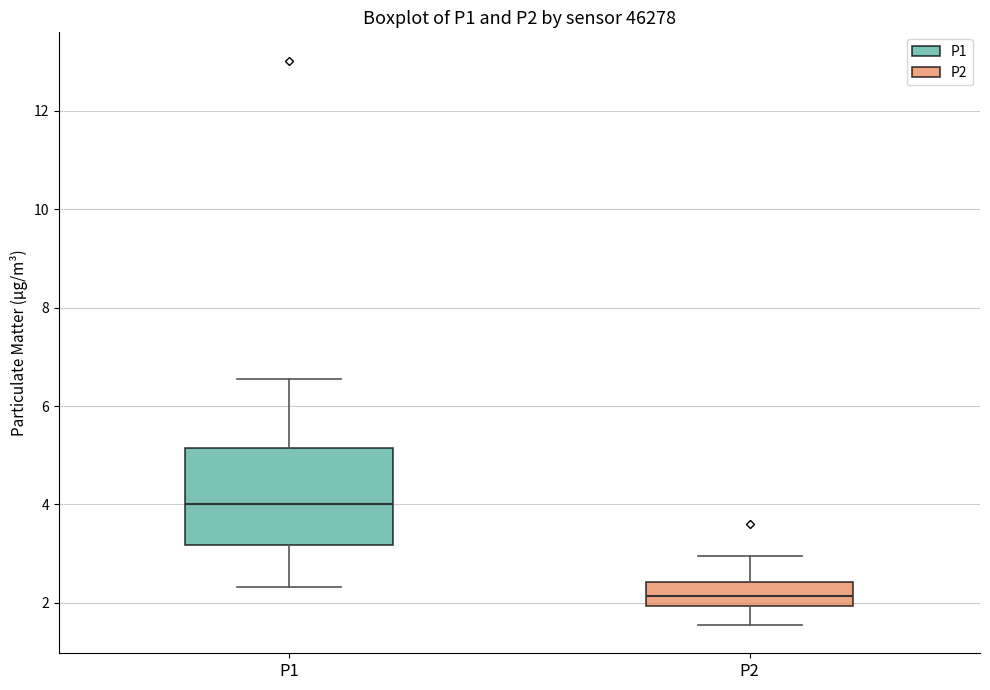

Which box's median line is the highest?

P1